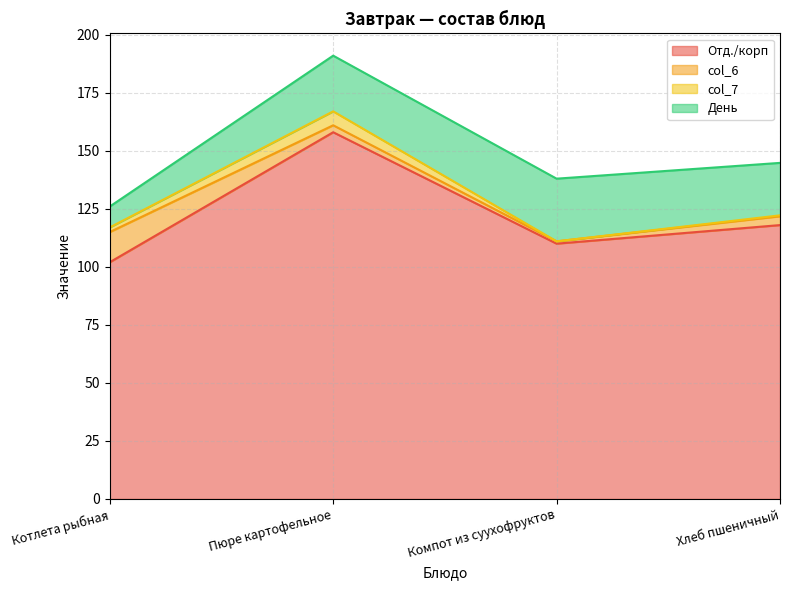

What position from the right is Котлета рыбная?

4